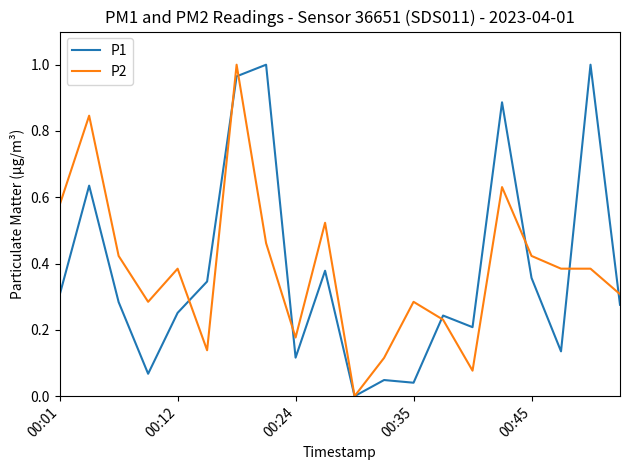

True or false: P2 and P1 cross at least once.

True